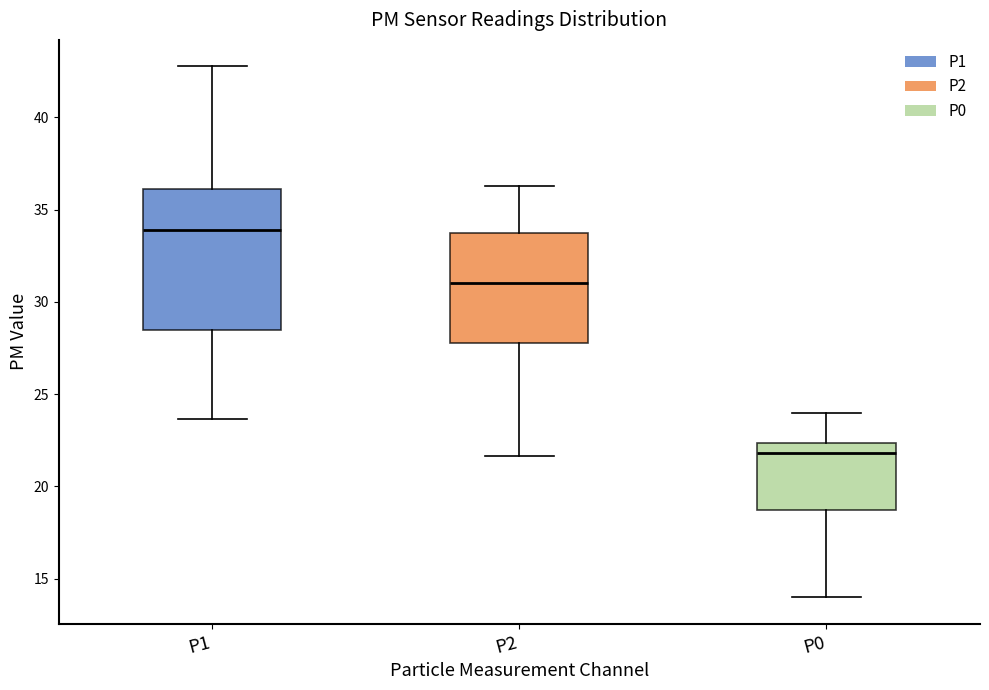

Reading left to right, read every box against the y-axis: the position of its median line, the range the box covers, and the ends of its whiskers. The values are not printed on the chart, so give them approximately, as read against the axis.

P1: median 34.0, box 28.5 to 36.0, whiskers 23.5 to 43.0
P2: median 31.0, box 28.0 to 34.0, whiskers 21.5 to 36.5
P0: median 22.0, box 19.0 to 22.5, whiskers 14.0 to 24.0